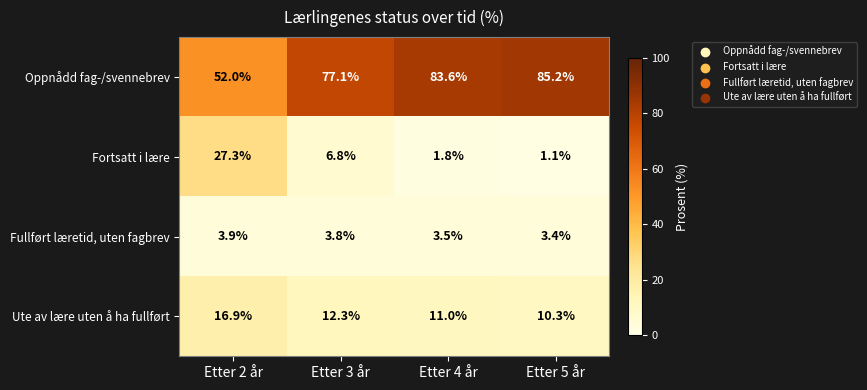

Reading left to right, extract all data points from this chart.

Oppnådd fag-/svennebrev: 52.0	77.1	83.6	85.2
Fortsatt i lære: 27.3	6.8	1.8	1.1
Fullført læretid, uten fagbrev: 3.9	3.8	3.5	3.4
Ute av lære uten å ha fullført: 16.9	12.3	11.0	10.3